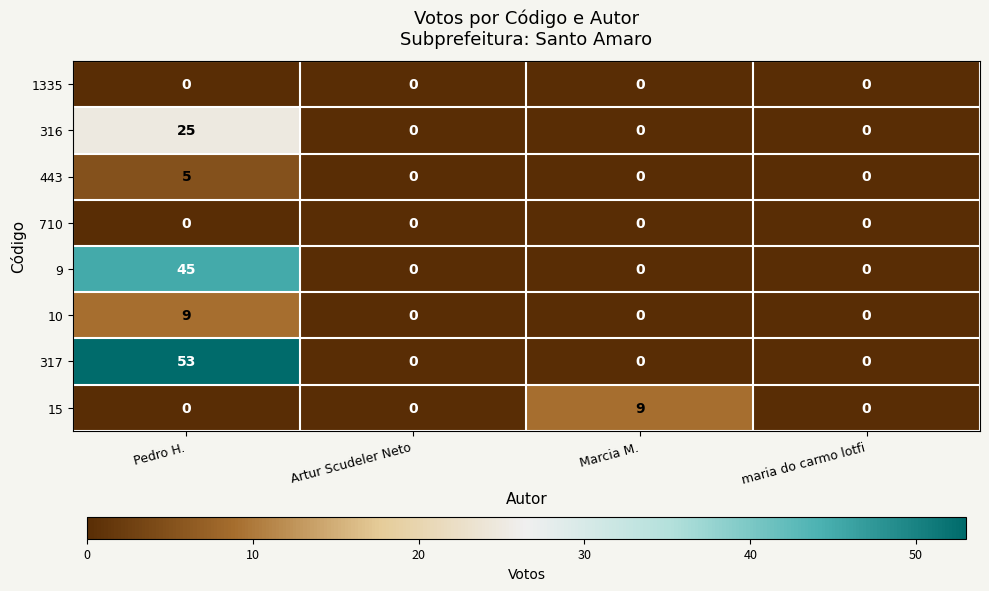

Is it true that 10 equals 0 at Artur Scudeler Neto?

True